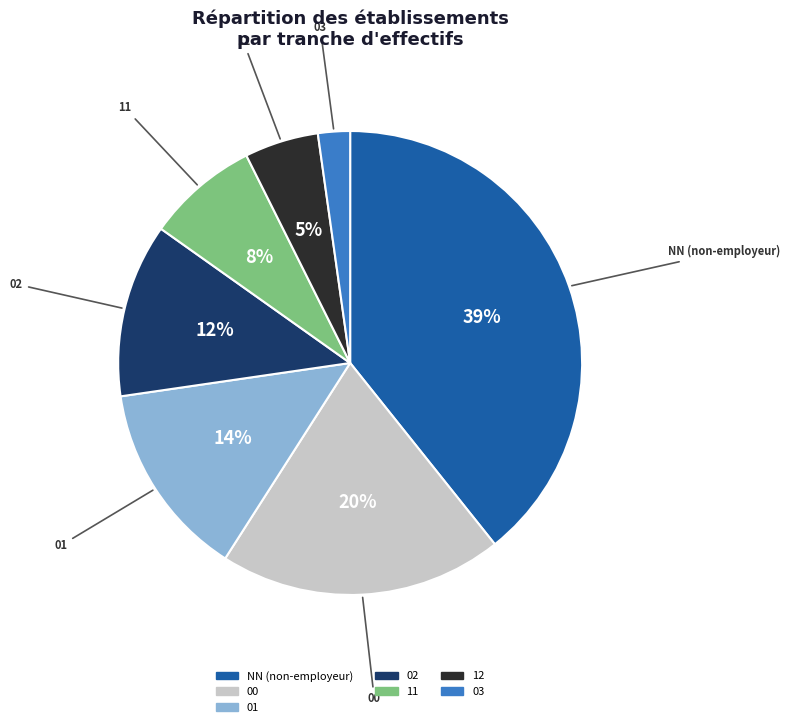

To the nearest percent, what is the combined percentage of 11 and NN?

47%